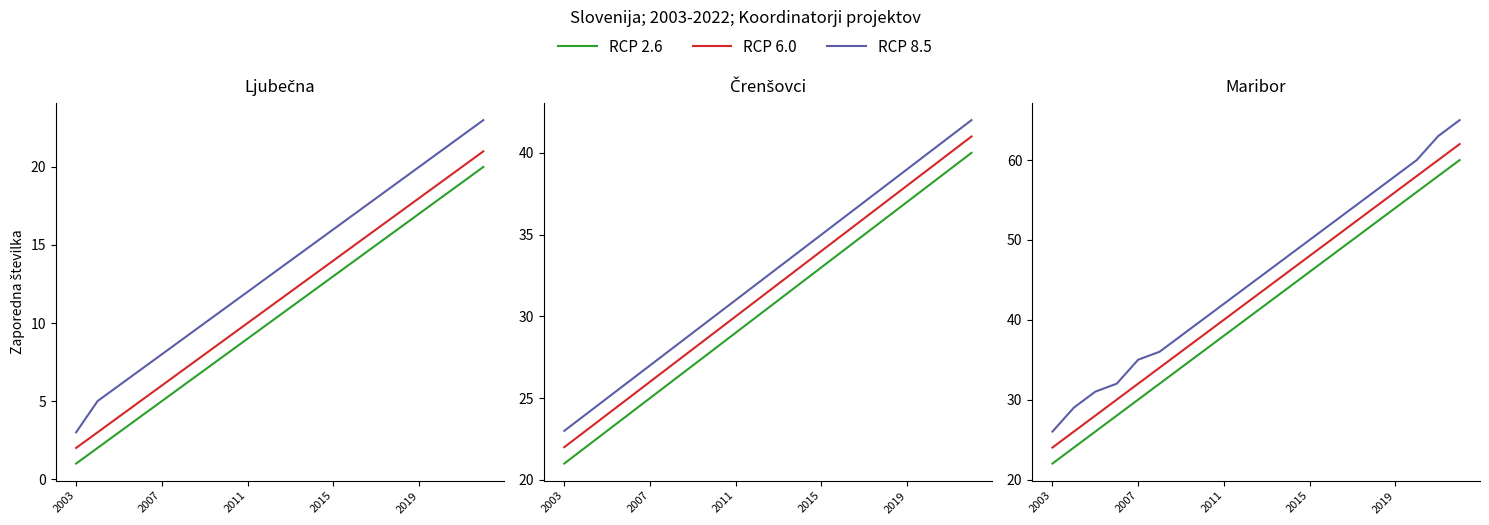

What is the maximum value for RCP 8.5?

65